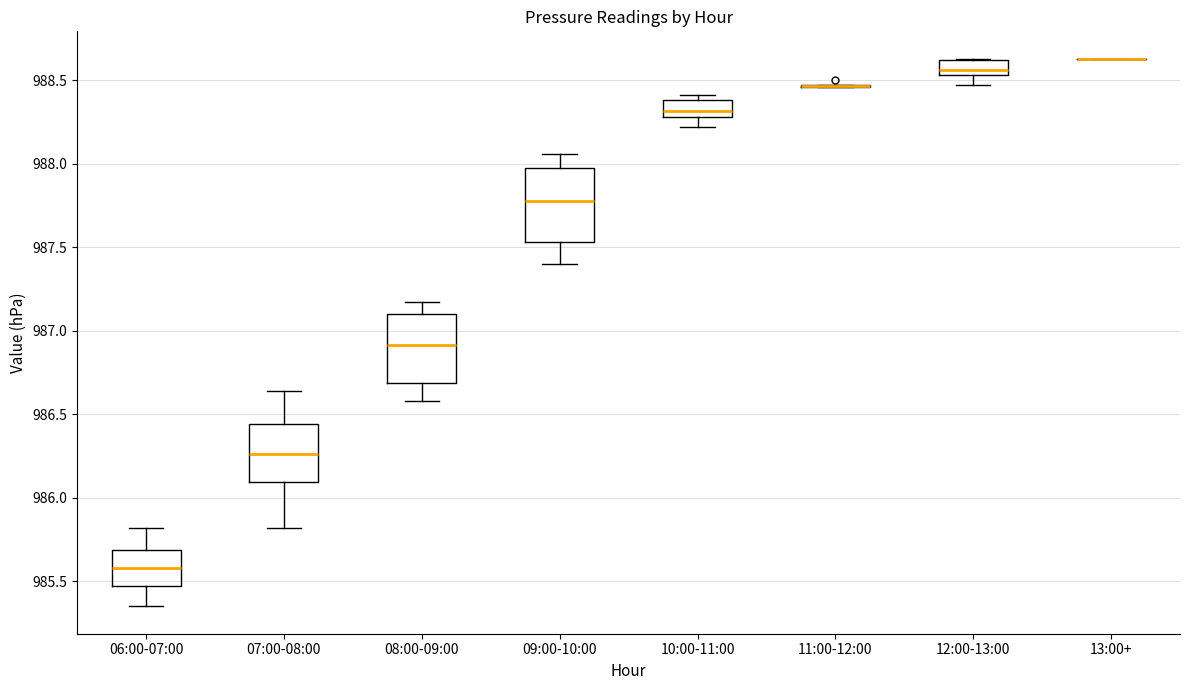

Reading left to right, transcribe this box plot: for each box, give where its median line is, the range the box spans, and where its two whiskers end, as read against the y-axis. The values are not printed on the chart, so give them approximately, as read against the axis.

06:00-07:00: median 985.60, box 985.45 to 985.70, whiskers 985.35 to 985.80
07:00-08:00: median 986.25, box 986.10 to 986.45, whiskers 985.80 to 986.65
08:00-09:00: median 986.90, box 986.70 to 987.10, whiskers 986.60 to 987.15
09:00-10:00: median 987.80, box 987.55 to 987.95, whiskers 987.40 to 988.05
10:00-11:00: median 988.30 (just above the box's lower edge), box 988.30 to 988.40, whiskers 988.20 to 988.40 (just above the box's upper edge)
11:00-12:00: box collapsed to a line at 988.45, whiskers 988.45 to 988.45
12:00-13:00: median 988.55 (inside the box), box 988.55 to 988.60, whiskers 988.45 to 988.65
13:00+: box collapsed to a line at 988.65, whiskers 988.65 to 988.65